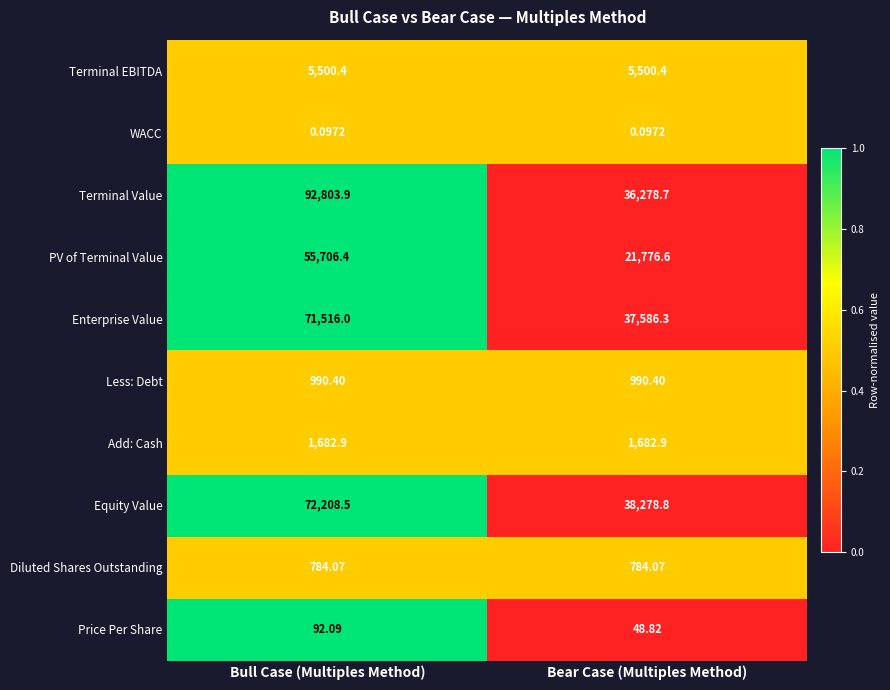

How many data points in Terminal Value are less than 92803?

1